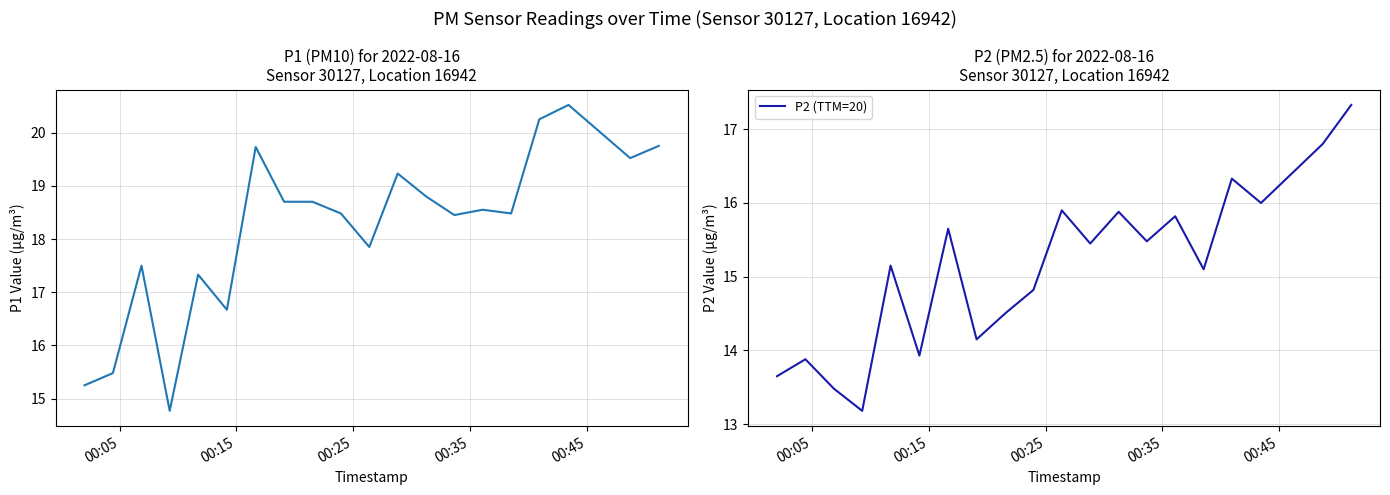

Rank the series by their average value, from highest to lowest.

P1, P2 (TTM=20)